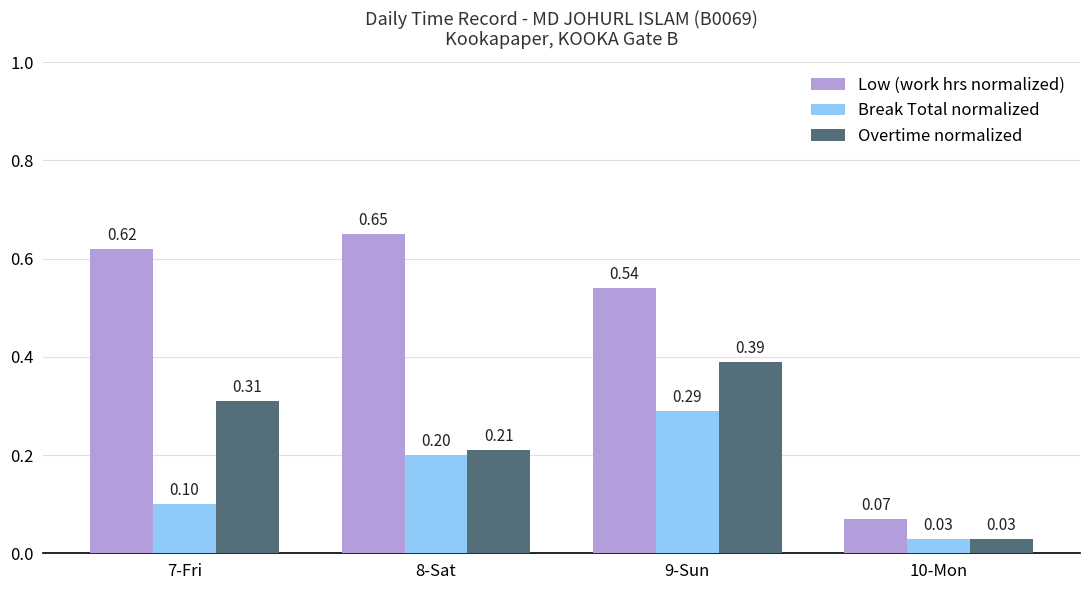

List the labels in order of Overtime normalized value, smallest first.

10-Mon, 8-Sat, 7-Fri, 9-Sun